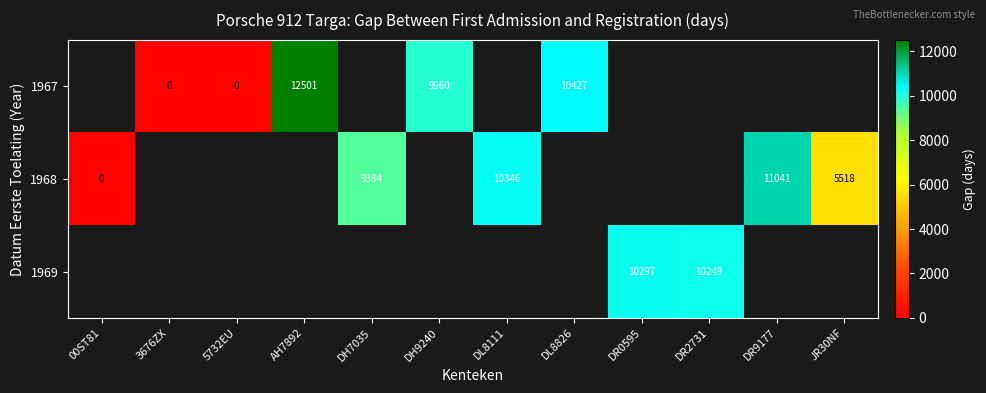

Which series changed the most between DL8111 and JR30NF?

1968